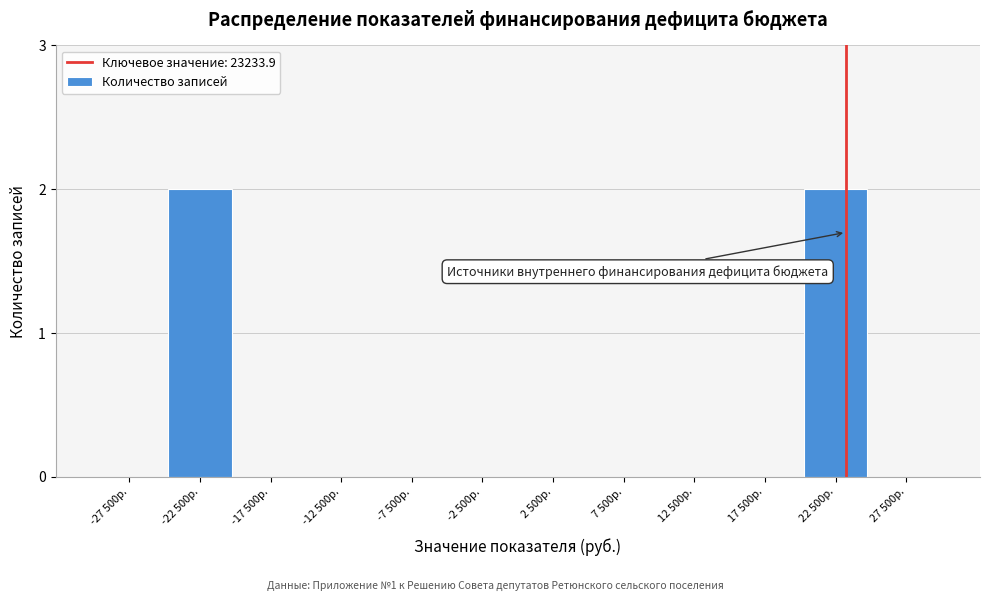

Reading left to right, list all the values displayed in this chart.

-27 500р.=0	-22 500р.=2	-17 500р.=0	-12 500р.=0	-7 500р.=0	-2 500р.=0	2 500р.=0	7 500р.=0	12 500р.=0	17 500р.=0	22 500р.=2	27 500р.=0